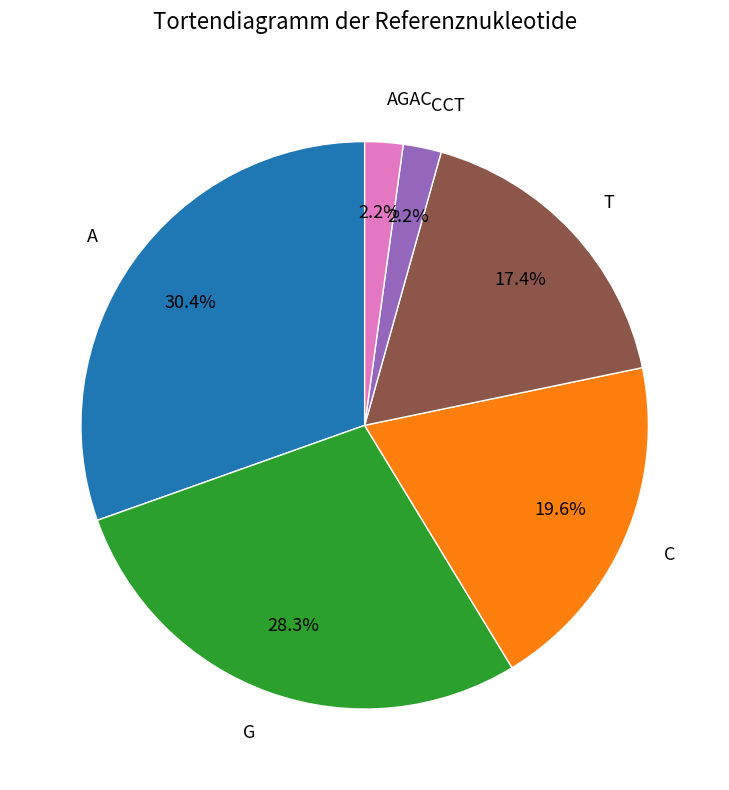

Which category has the biggest portion of the pie?

A